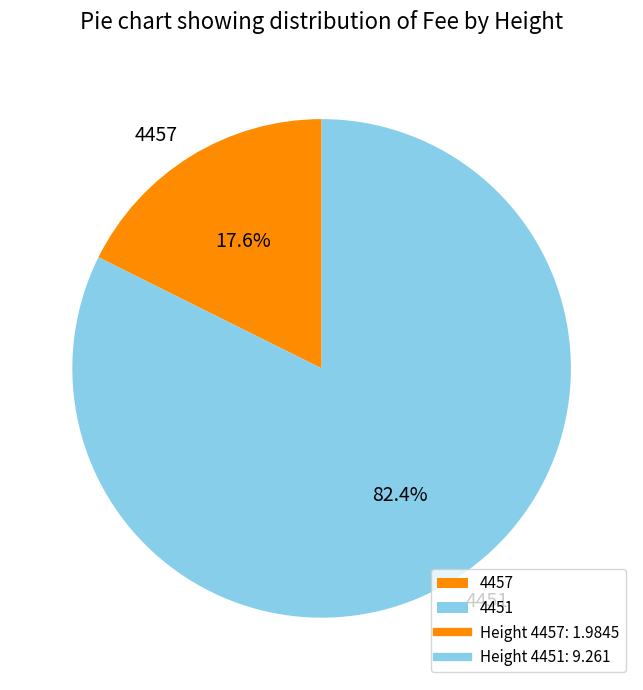

How many slices are in this pie chart?

2